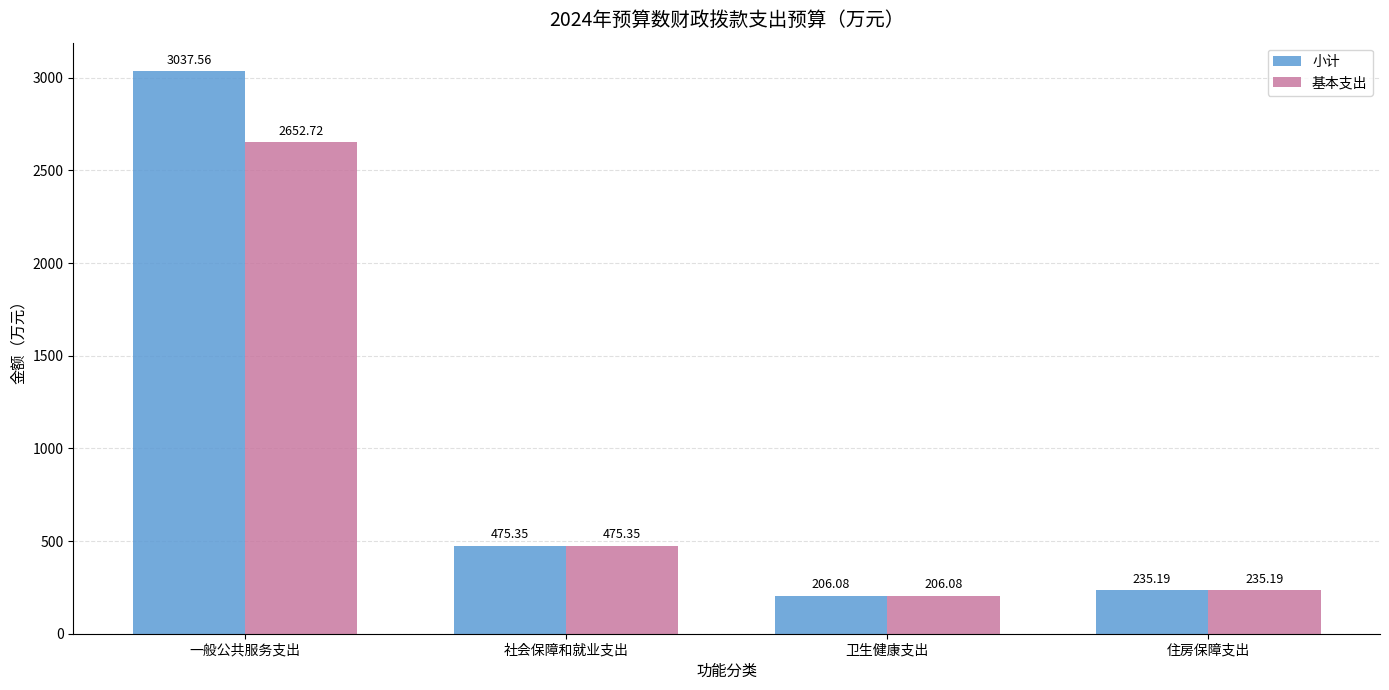

Reading left to right, extract all data points from this chart.

小计: 3037.6	475.4	206.1	235.2
基本支出: 2652.7	475.4	206.1	235.2